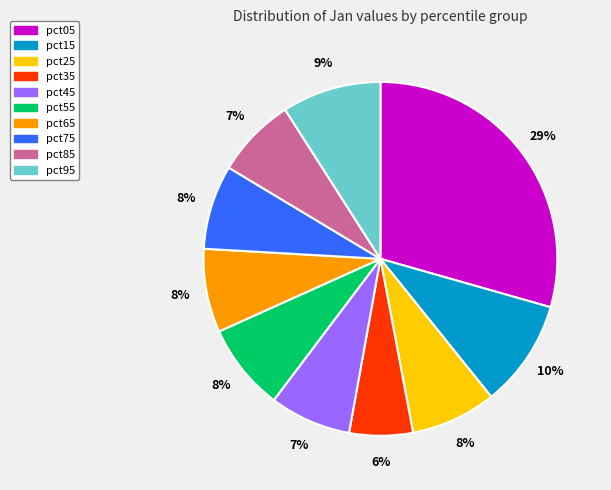

Is the sum of pct55 and pct75 greater than half?

No